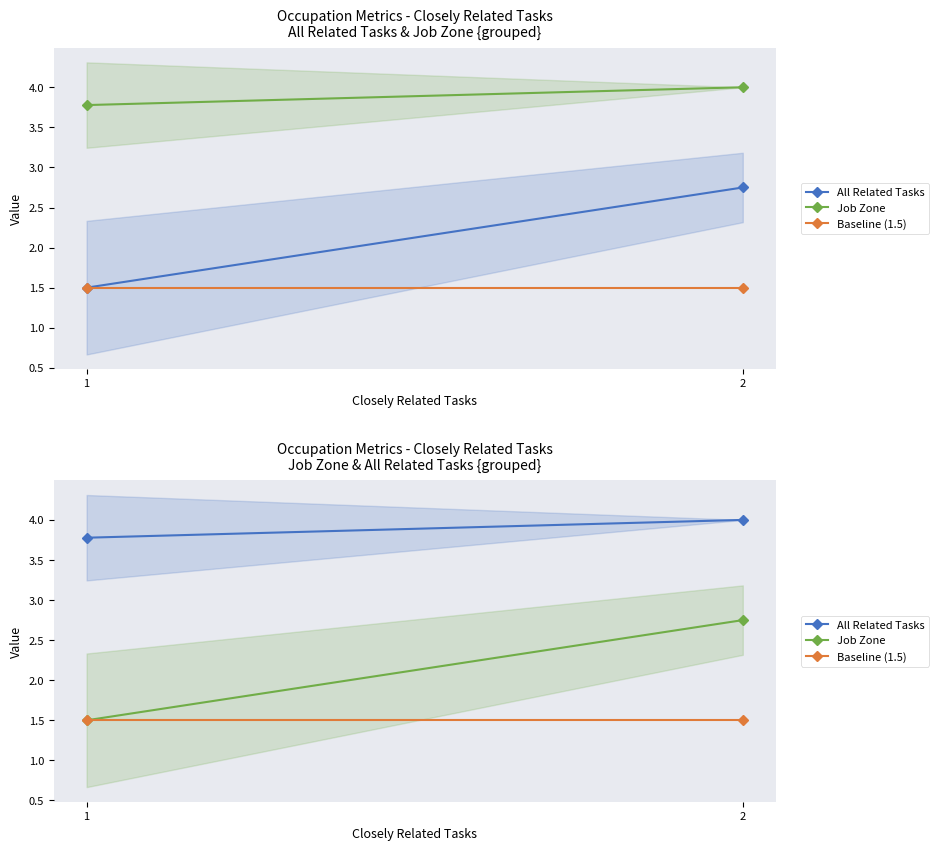

Reading left to right, what are all the values shown in this chart?

All Related Tasks: 3.8	4.0
Job Zone: 1.5	2.8
Baseline (1.5): 1.5	1.5